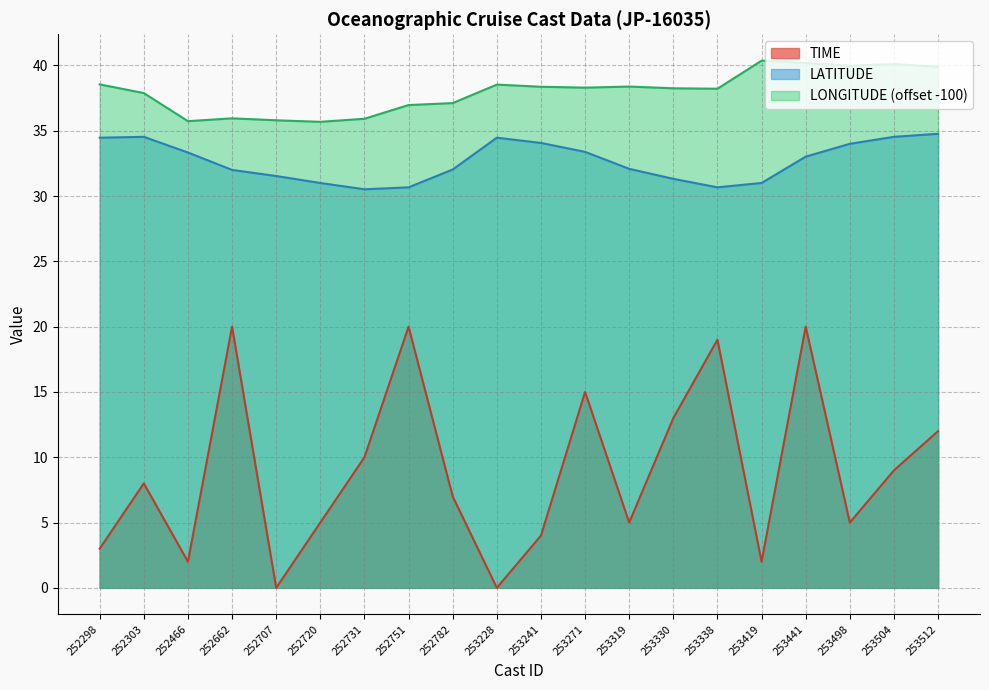

In LATITUDE, how many points are higher than both neighbors (excluding endpoints)?

2